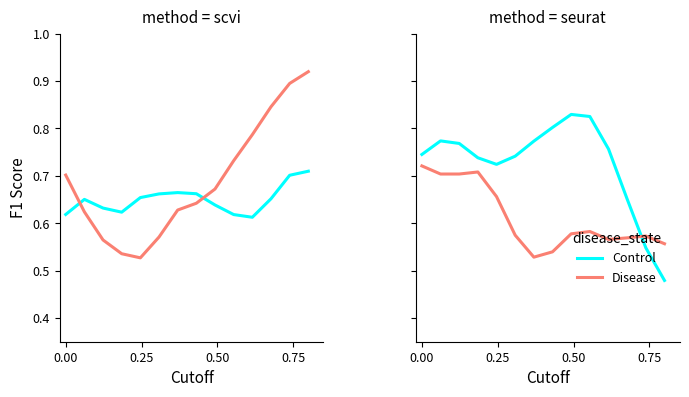

True or false: Disease has more than 2 points higher than both neighbors.

True